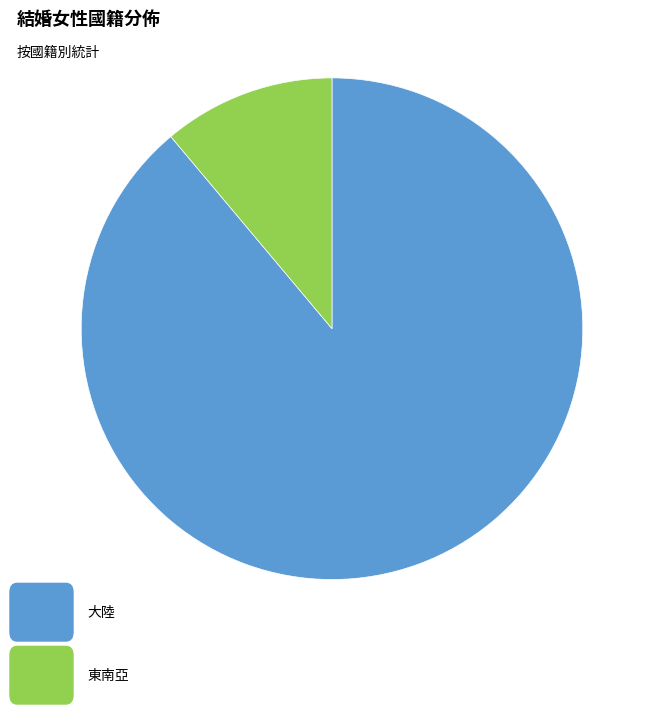

Is there any slice that represents more than half of the pie?

Yes